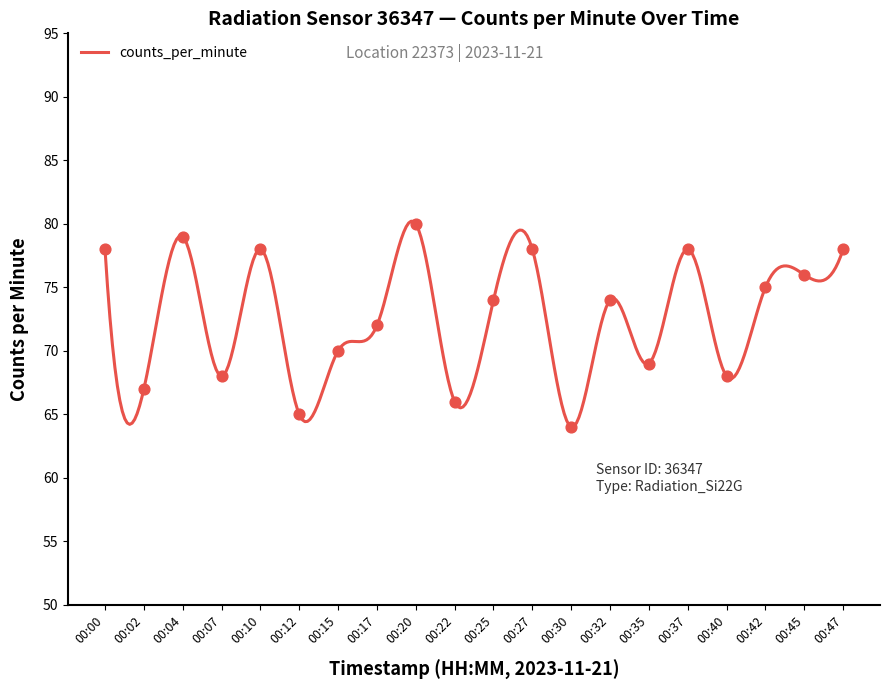

Which has a higher value, 00:27 or 00:30?

00:27